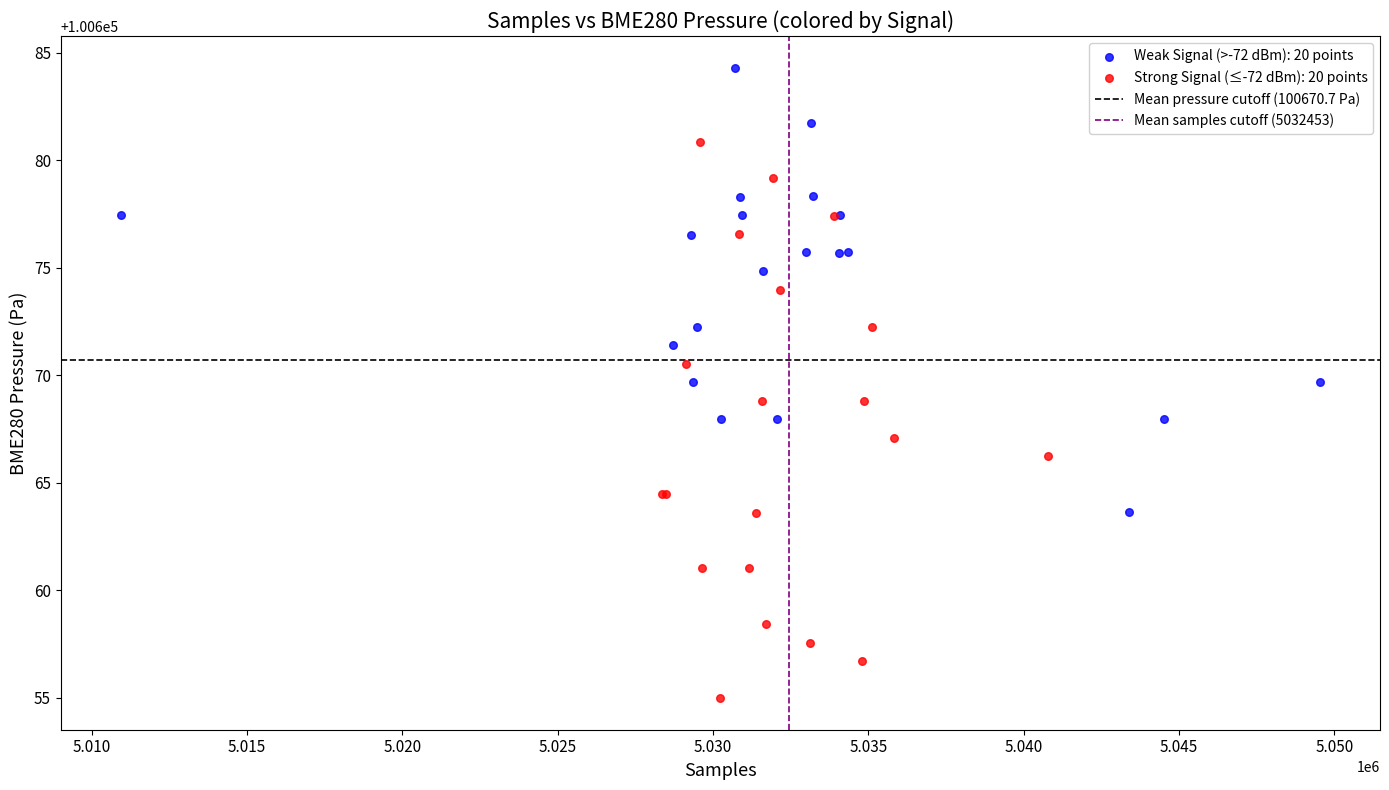

Which series reaches the minimum Y coordinate?

Strong Signal (≤-72 dBm): 20 points